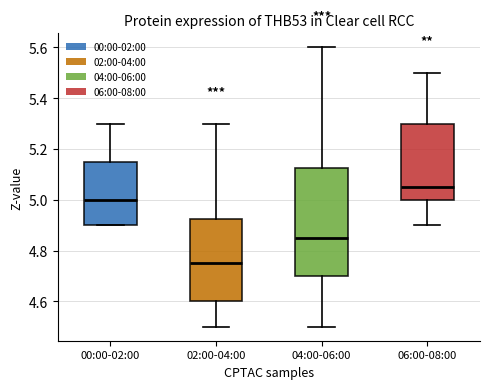

Reading left to right, read every box against the y-axis: the position of its median line, the range the box covers, and the ends of its whiskers. The values are not printed on the chart, so give them approximately, as read against the axis.

00:00-02:00: median 5.00, box 4.90 to 5.16, whiskers 4.90 to 5.30
02:00-04:00: median 4.76, box 4.60 to 4.92, whiskers 4.50 to 5.30
04:00-06:00: median 4.86, box 4.70 to 5.12, whiskers 4.50 to 5.60
06:00-08:00: median 5.06, box 5.00 to 5.30, whiskers 4.90 to 5.50